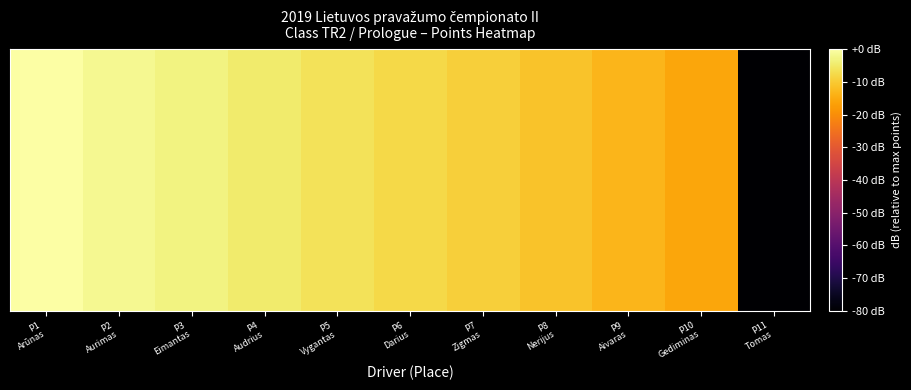

Reading left to right, transcribe all the data shown in this chart.

0.0	-1.7	-3.1	-4.6	-6.0	-7.5	-9.1	-11.1	-13.2	-15.9	-80.0